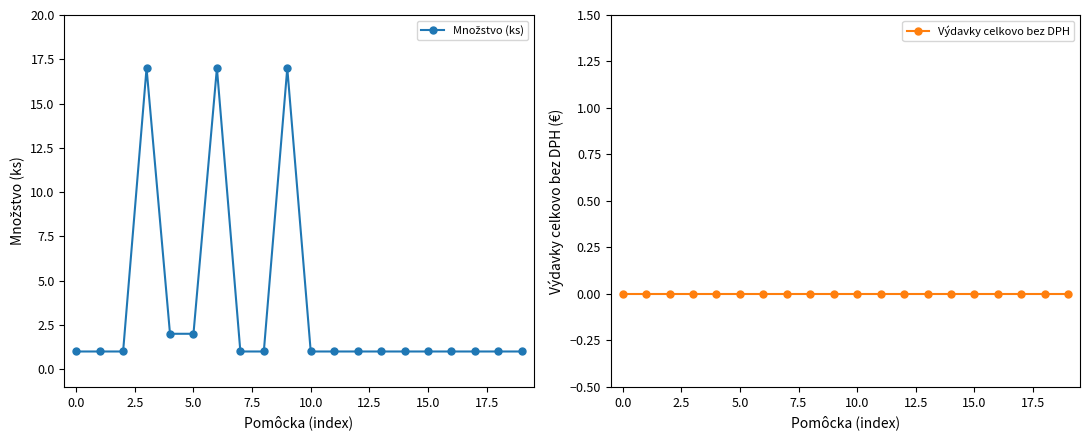

True or false: Výdavky celkovo bez DPH has more than 0 interior local peaks.

False